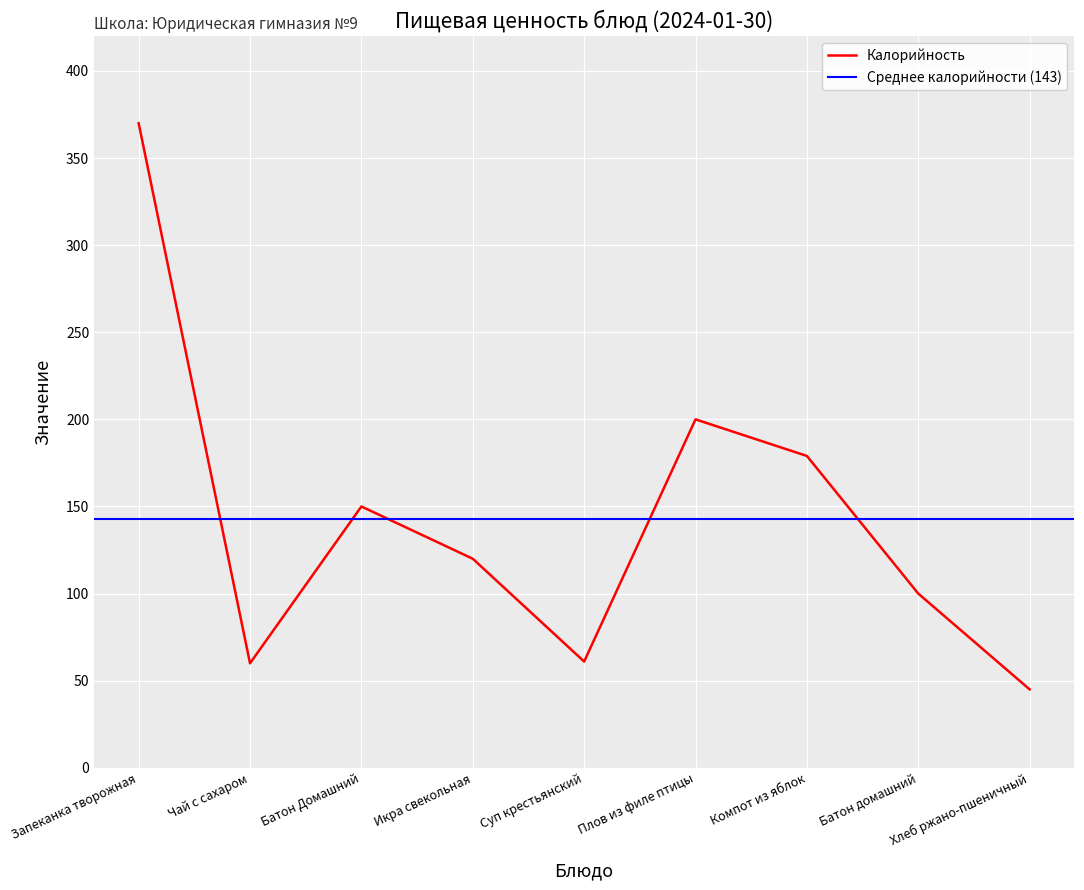

List the labels in order of value, smallest first.

Хлеб ржано-пшеничный, Чай с сахаром, Суп крестьянский, Батон домашний, Икра свекольная, Батон Домашний, Компот из яблок, Плов из филе птицы, Запеканка творожная